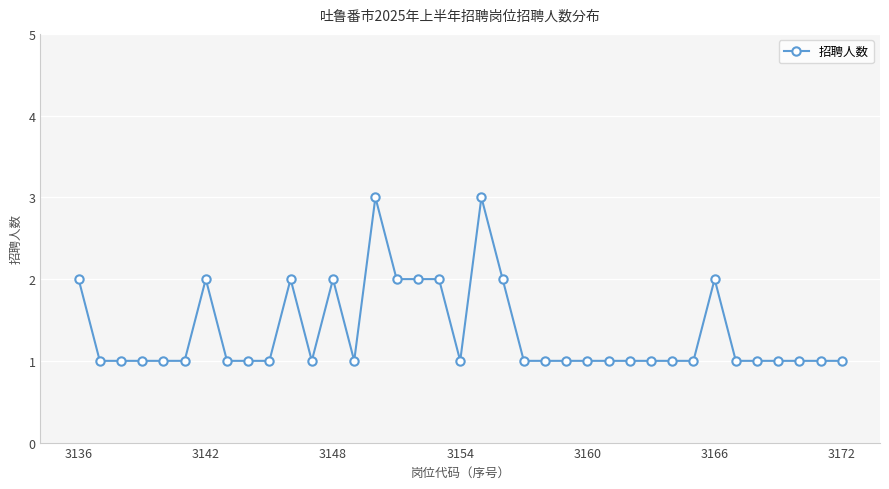

True or false: the data has more than 0 interior local peaks.

True